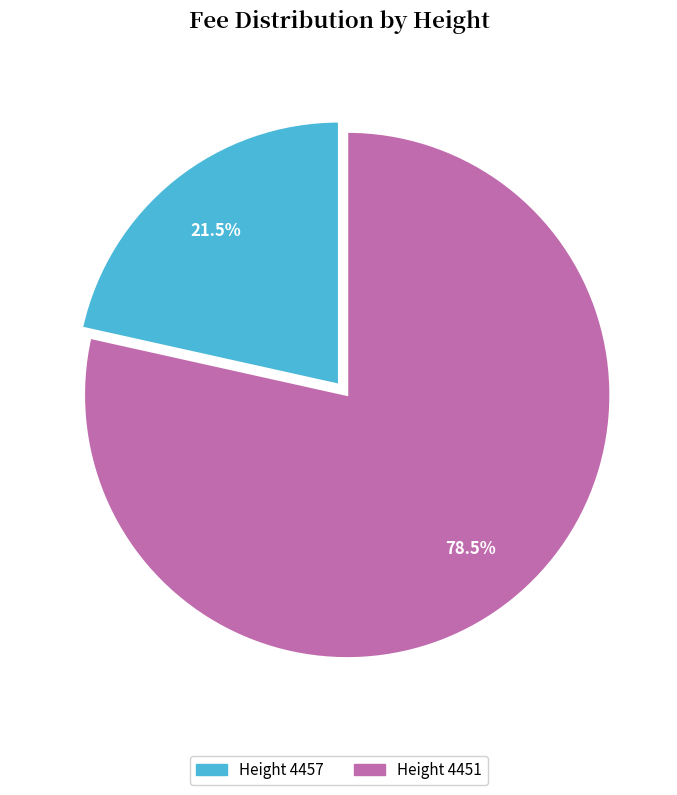

Does any single category account for the majority?

Yes